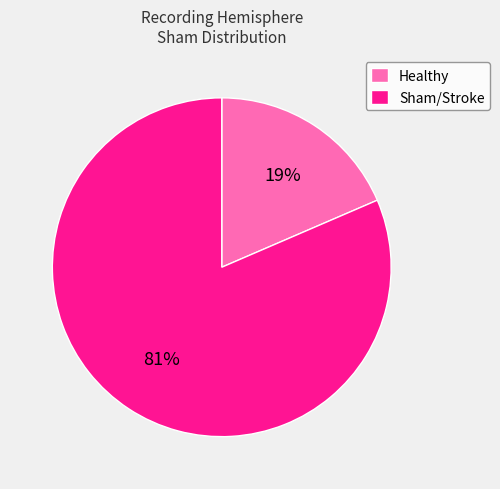

Is there a majority slice in this chart?

Yes